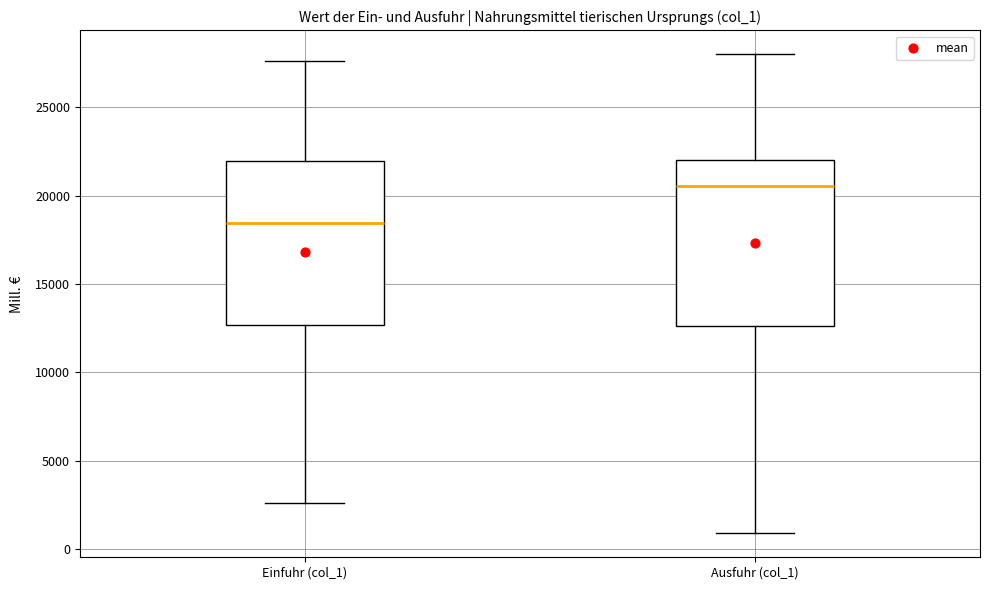

Reading left to right, read every box against the y-axis: the position of its median line, the range the box covers, and the ends of its whiskers. The values are not printed on the chart, so give them approximately, as read against the axis.

Einfuhr (col_1): median 18500, box 12500 to 22000, whiskers 2500 to 27500
Ausfuhr (col_1): median 20500, box 12500 to 22000, whiskers 1000 to 28000